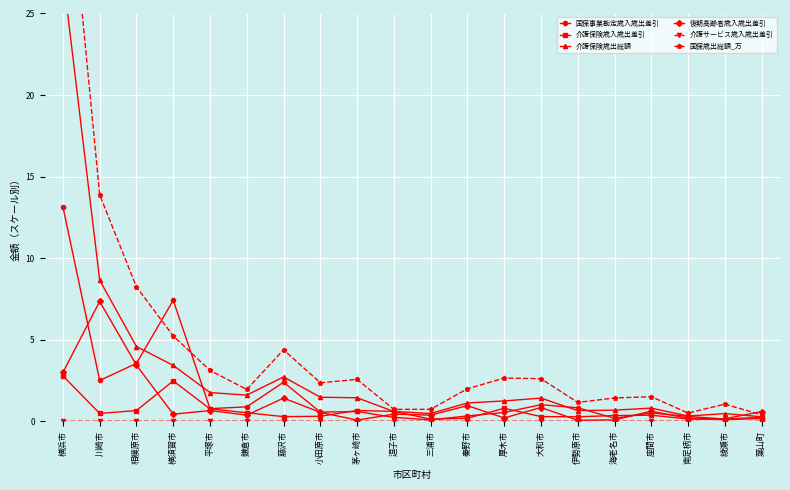

At how many categories does at least one series exceed 17?

1